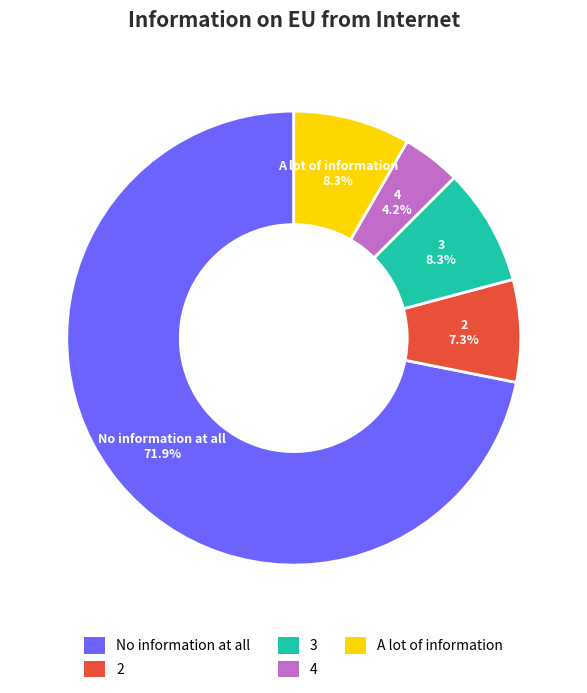

Is there a majority slice in this chart?

Yes